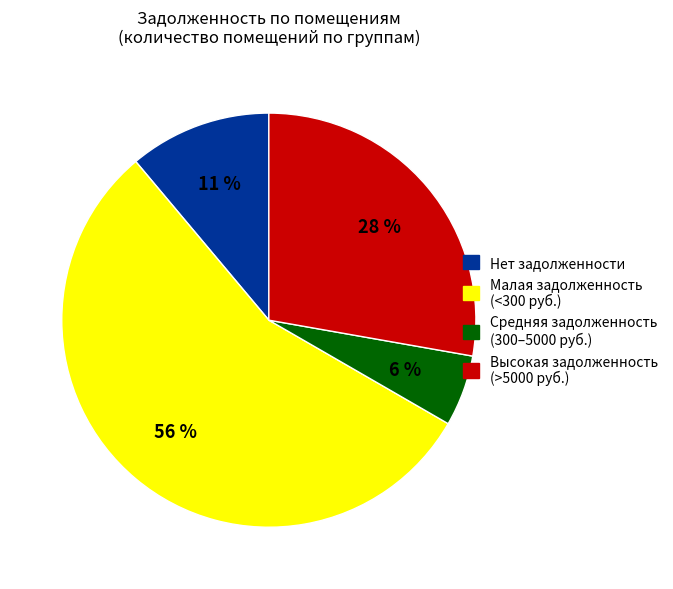

To the nearest percent, what is the difference between the largest and smallest slice percentages?

50%